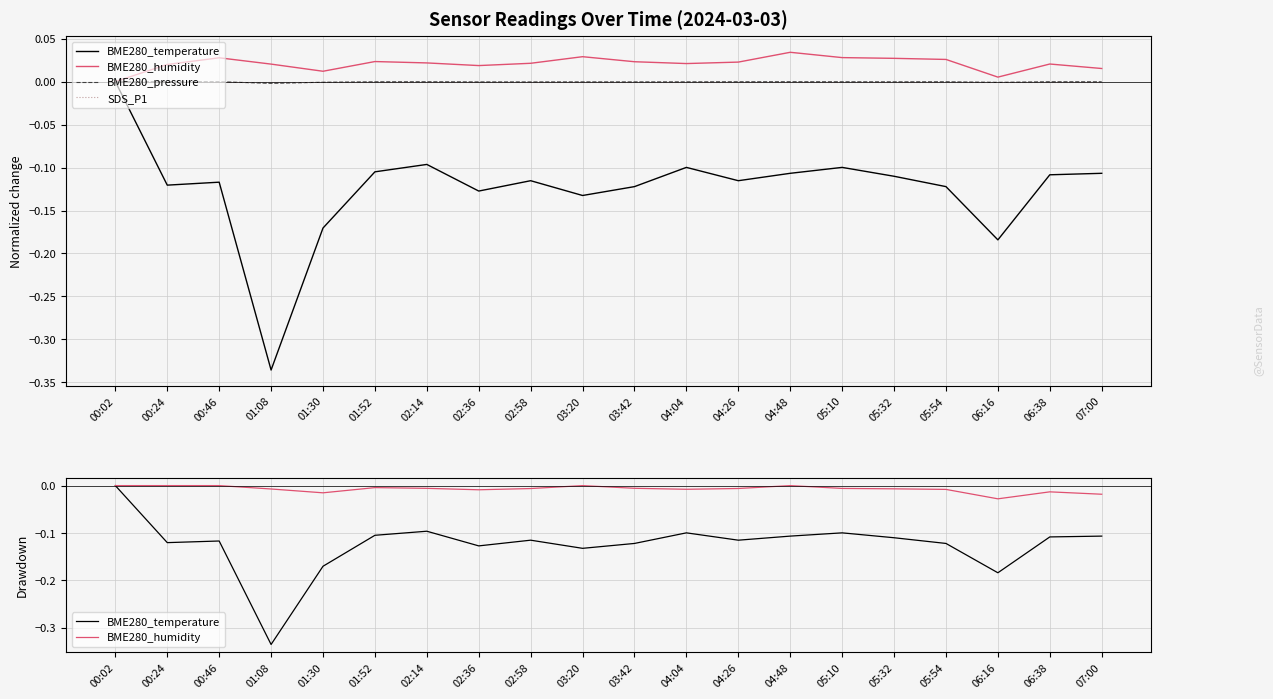

Which series has the largest total across all categories?

SDS_P1